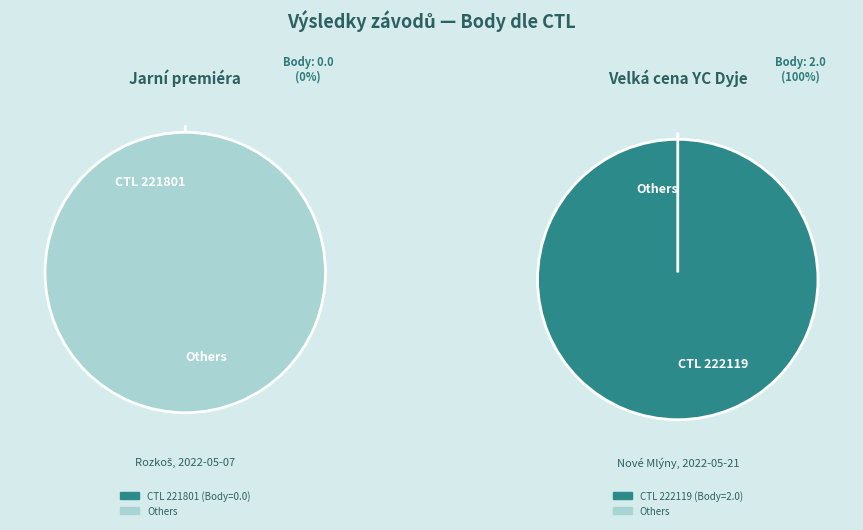

Is there a majority slice in this chart?

Yes